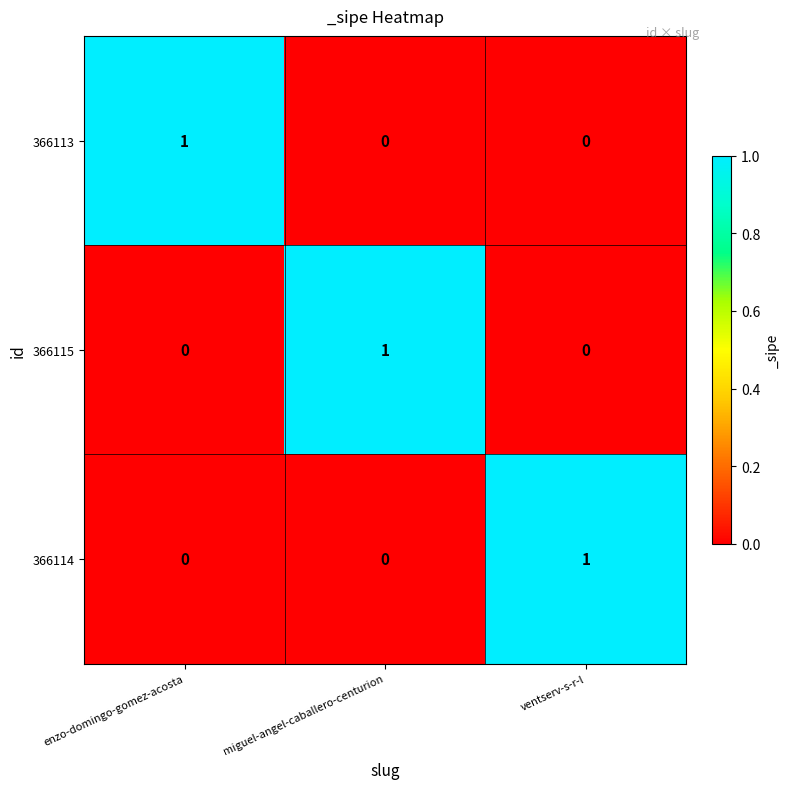

Is it true that 366113 equals 0 at miguel-angel-caballero-centurion?

True